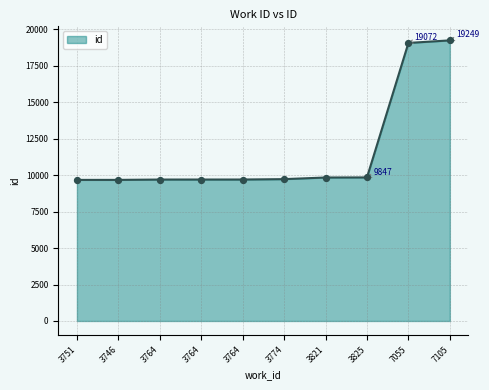

Which has a higher value, 3751 or 3764?

3764